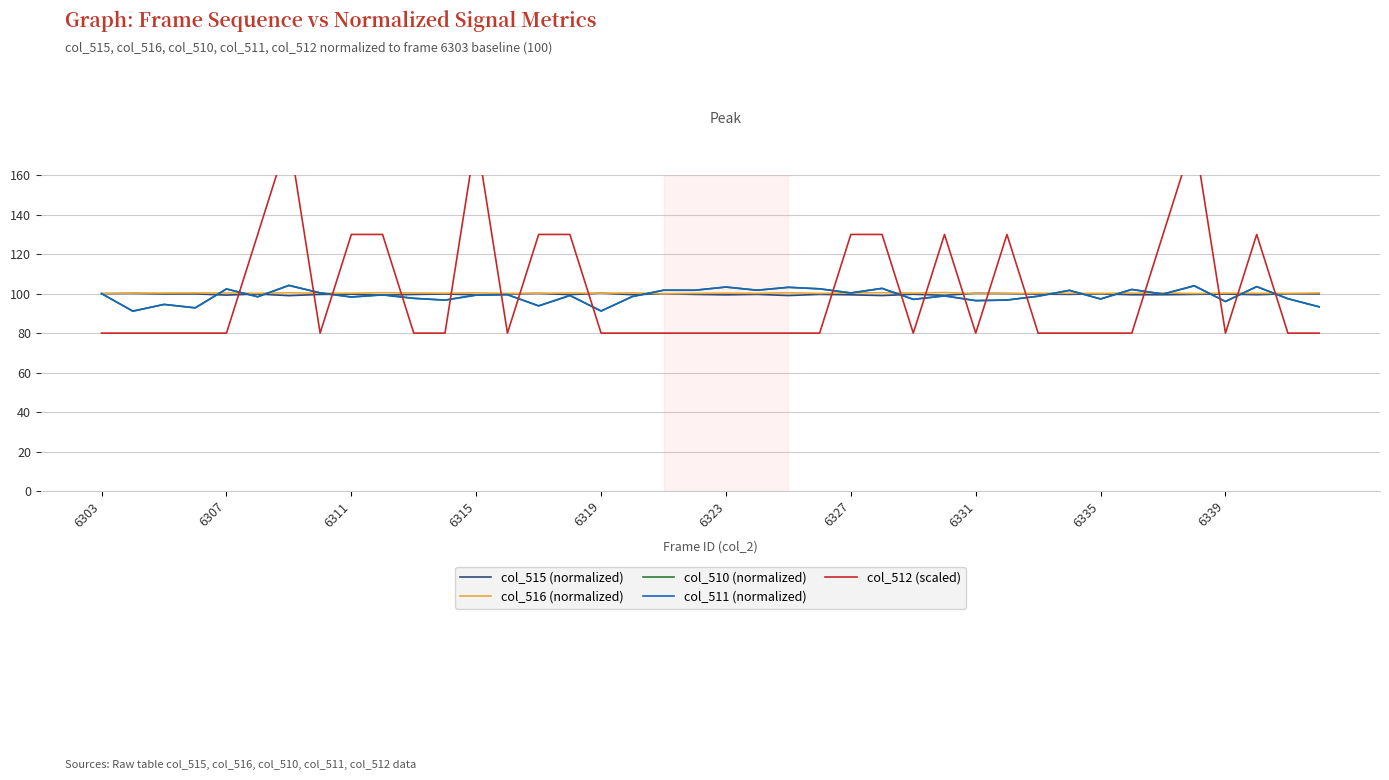

How many values in the col_511 (normalized) series are below 99?

19